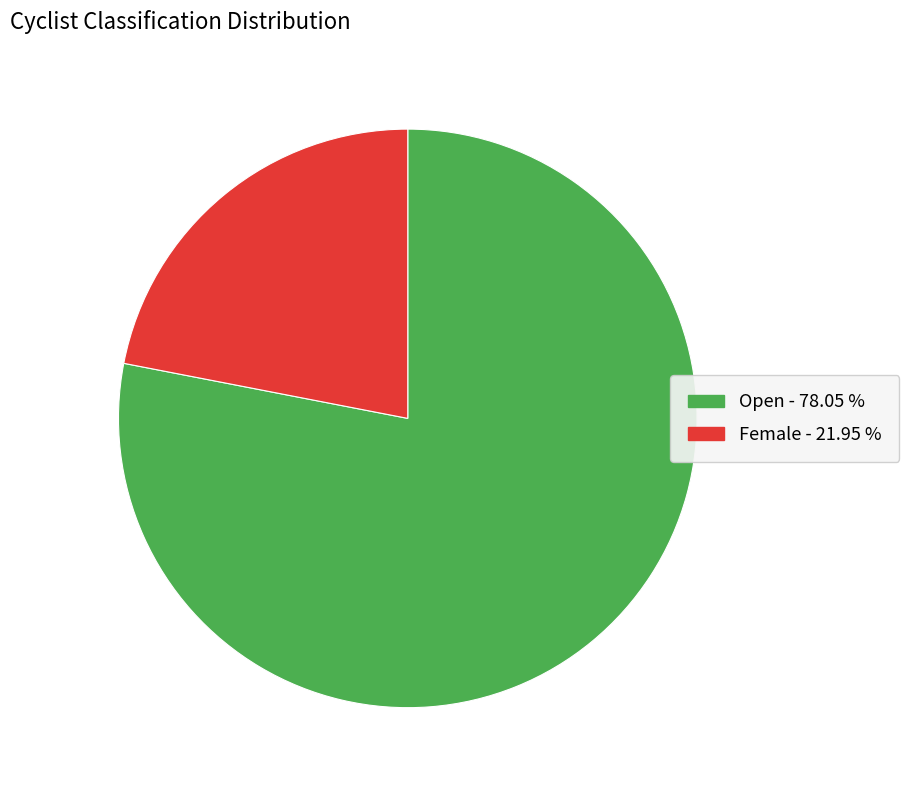

Is the sum of Female and Open greater than half?

Yes